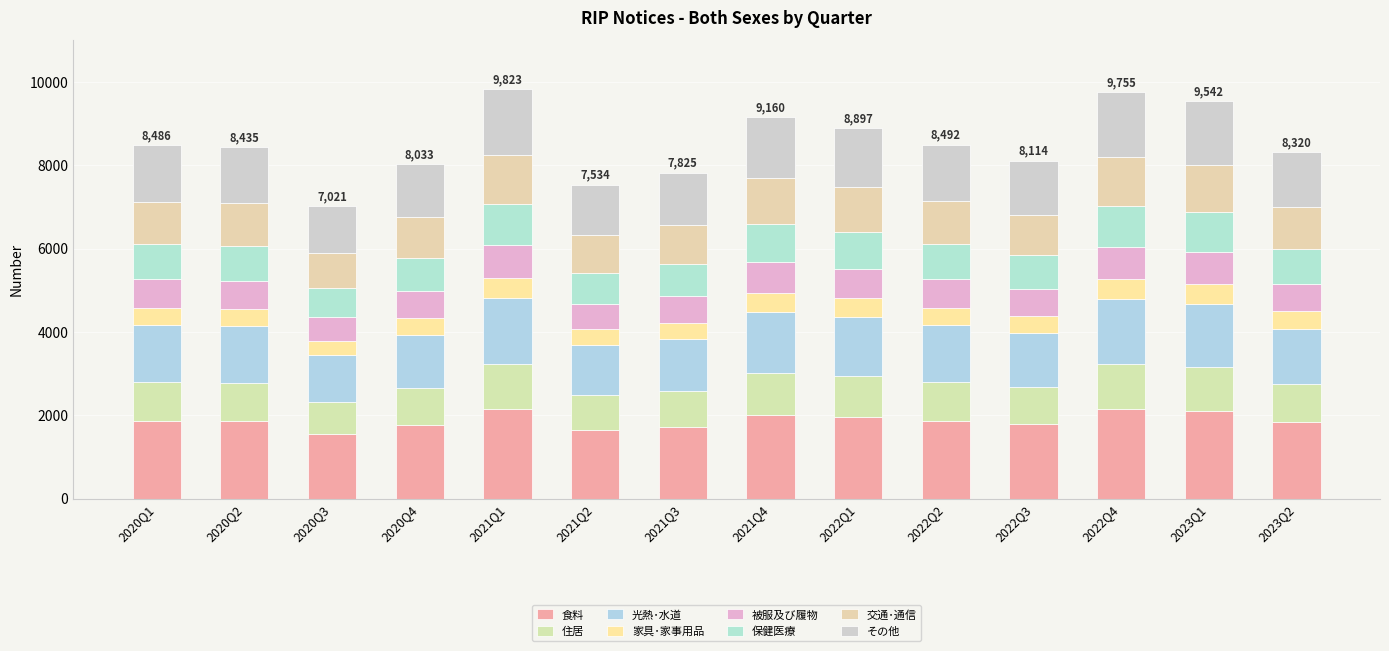

How many values in the 食料 series exceed 1866?

7